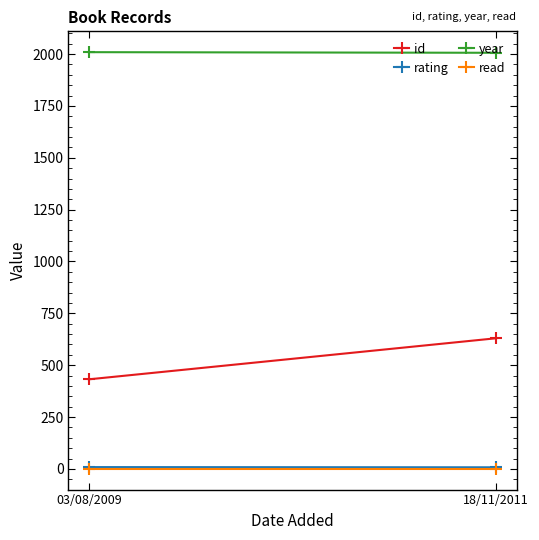

Where is rating nearest to the value 8?

18/11/2011